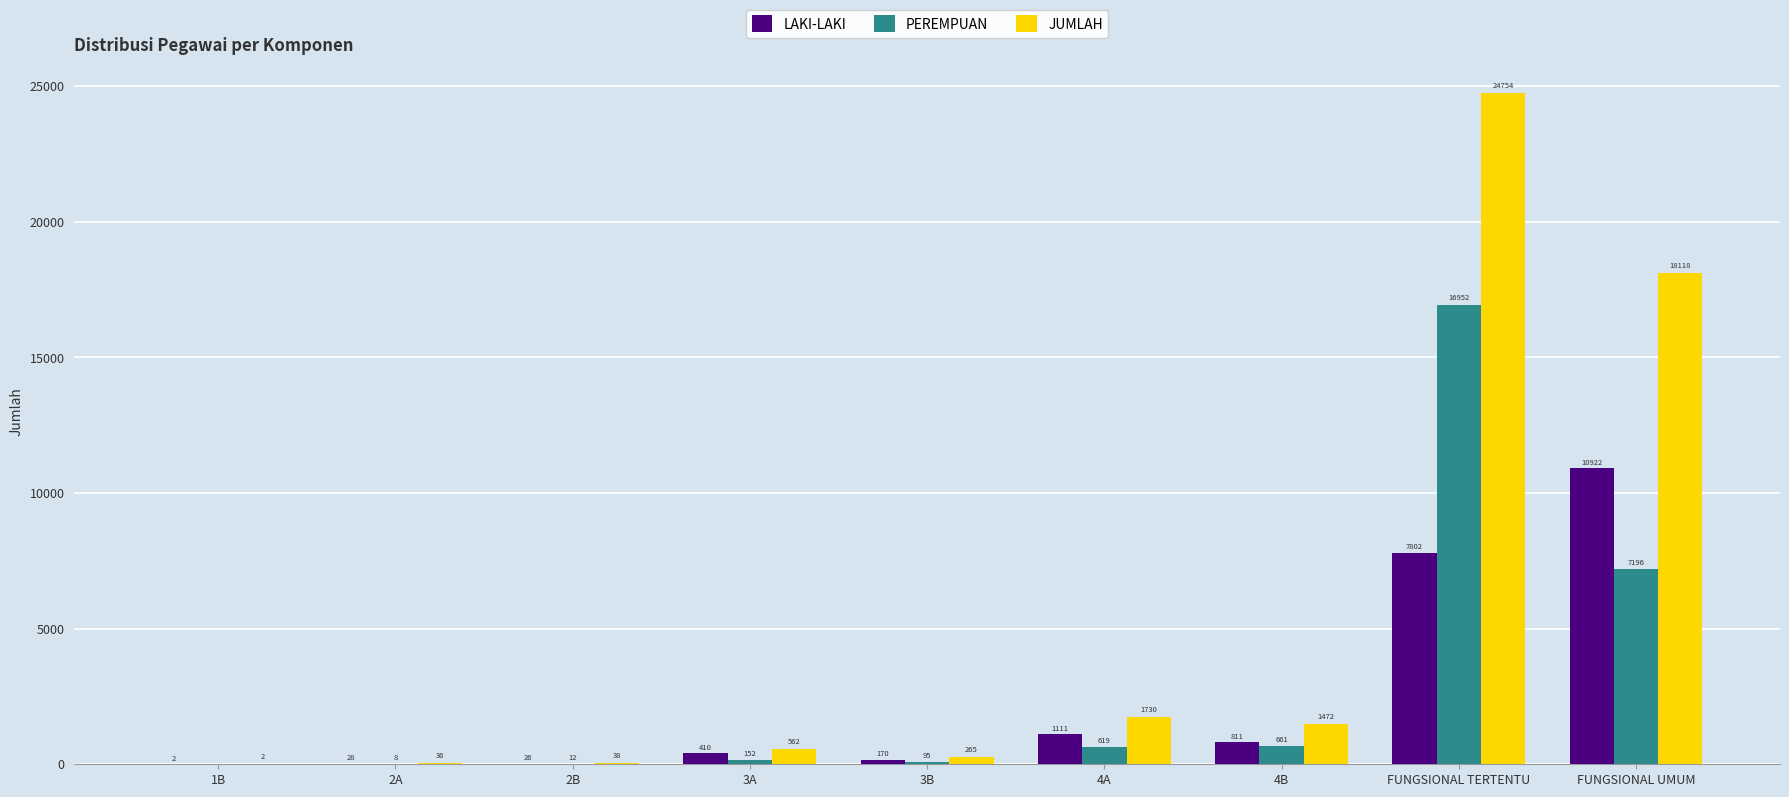

Is it true that PEREMPUAN equals 12 at 2B?

True